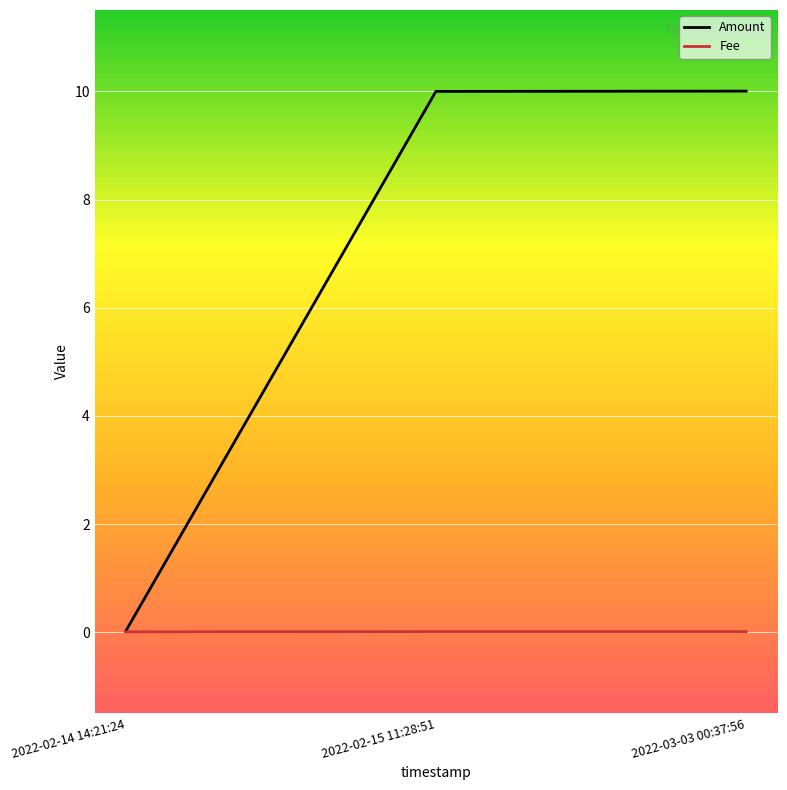

What is the total value across all series at 2022-03-03 00:37:56?

10.0